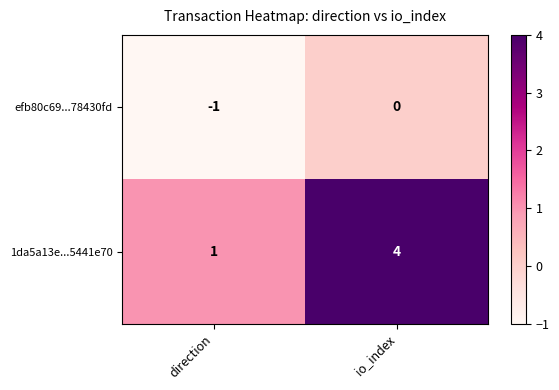

Between direction and io_index, which series saw the biggest shift?

1da5a13e...5441e70